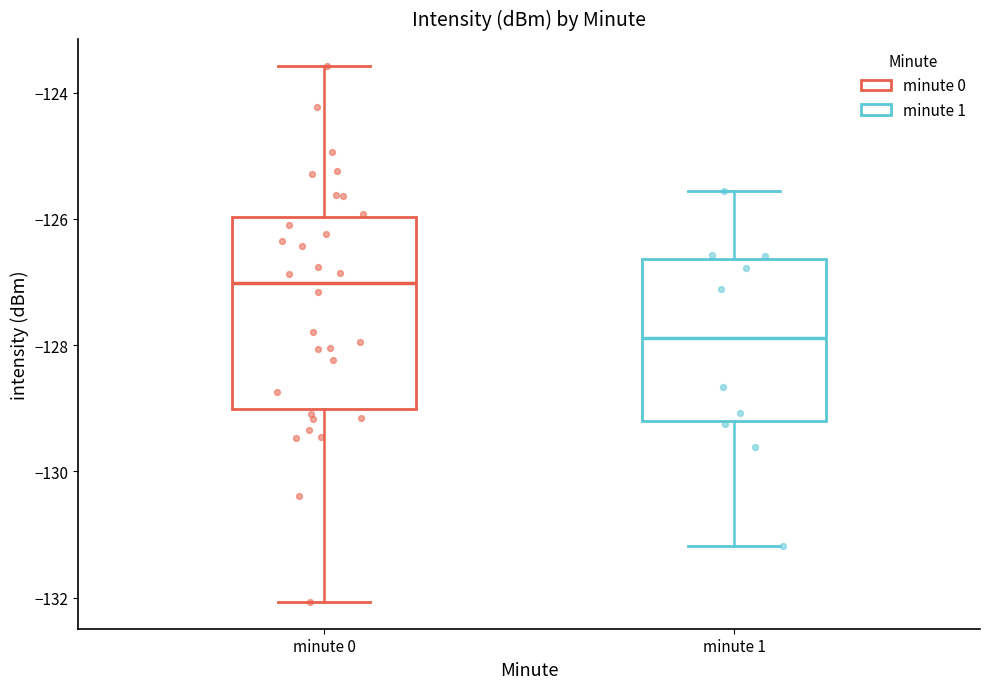

Which box is the tallest, from its lower edge to its upper edge?

minute 0